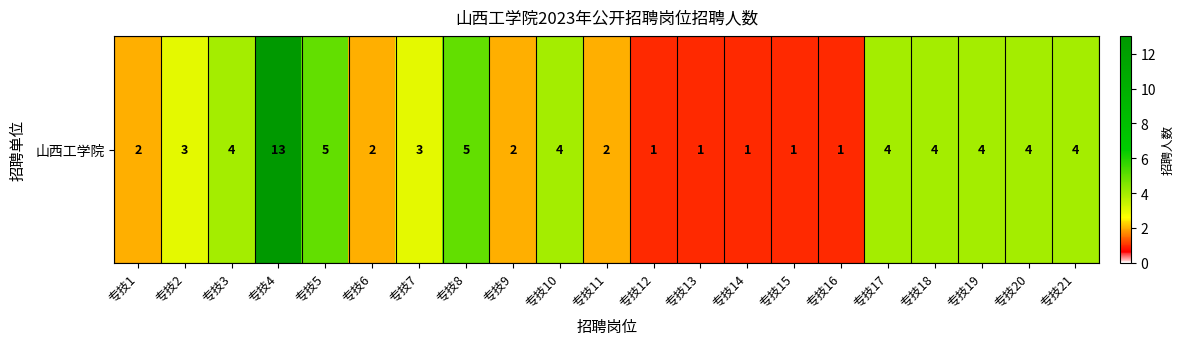

Reading right to left, list all the values displayed in this chart.

4	4	4	4	4	1	1	1	1	1	2	4	2	5	3	2	5	13	4	3	2